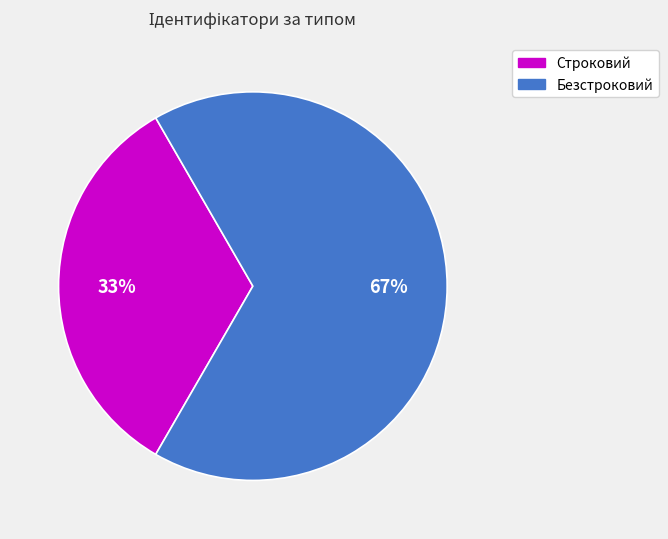

Do Строковий and Безстроковий together represent more than half of the pie?

Yes